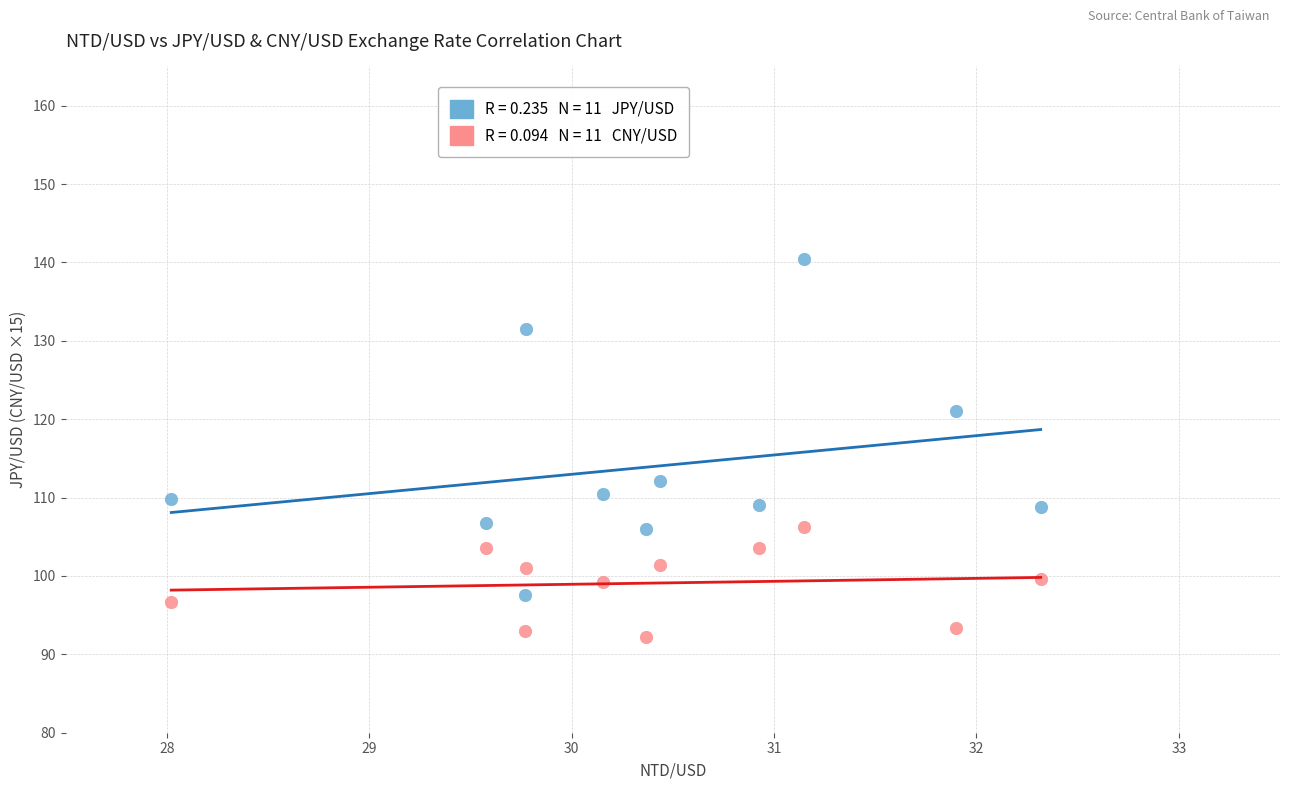

Across all series, what Y value is closest to 116?

112.2